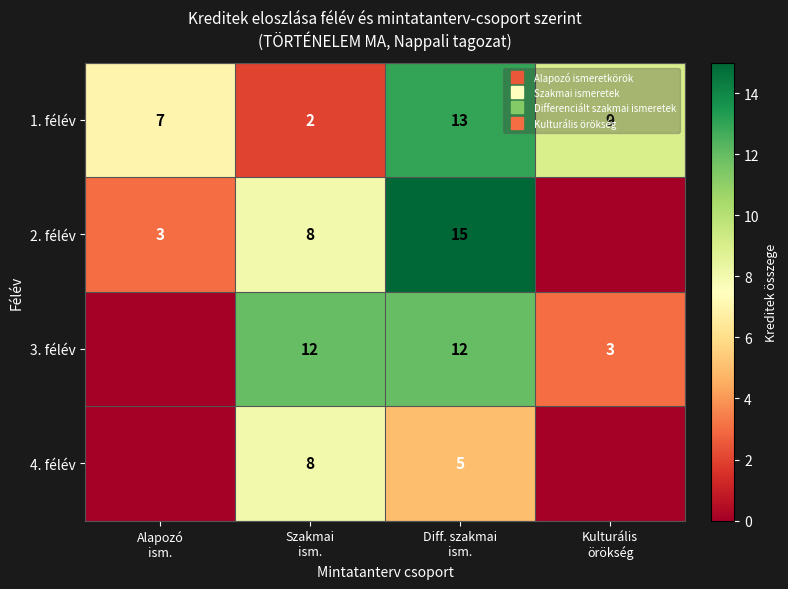

The 4. félév series shows 8 at Szakmai ism.. True or false?

True